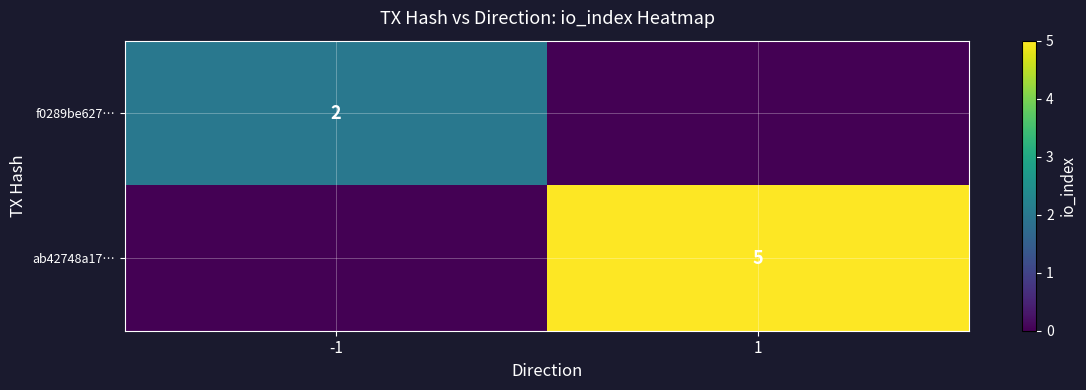

True or false: ab42748a17… has a value of 5 at 1.

True